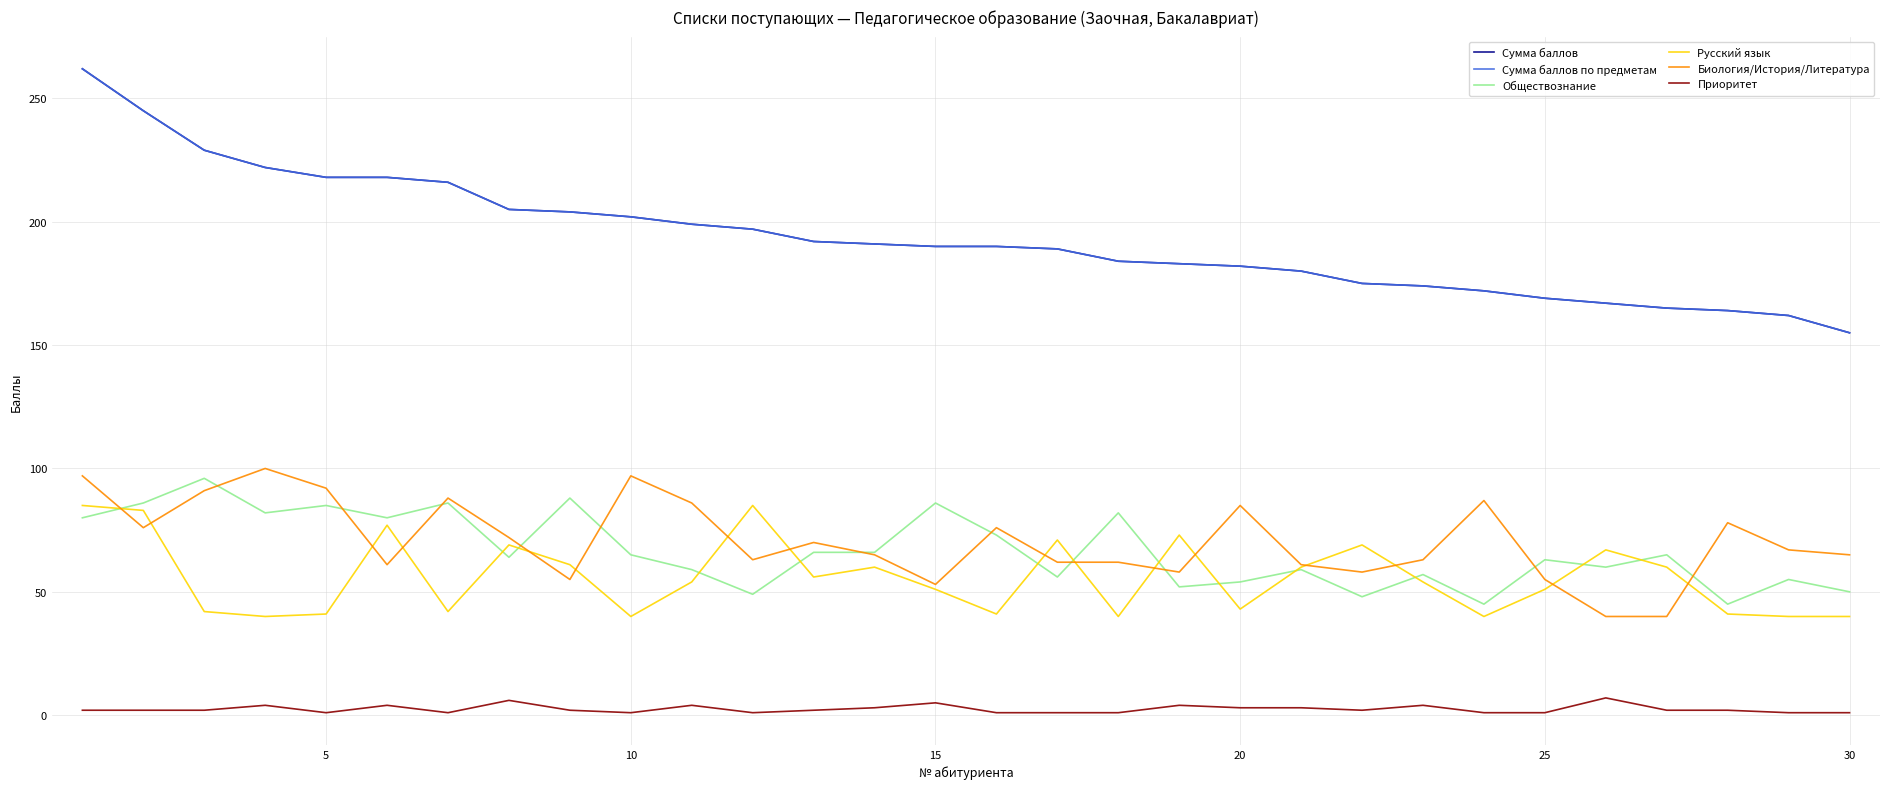

Does the chart have visible grid lines?

Yes